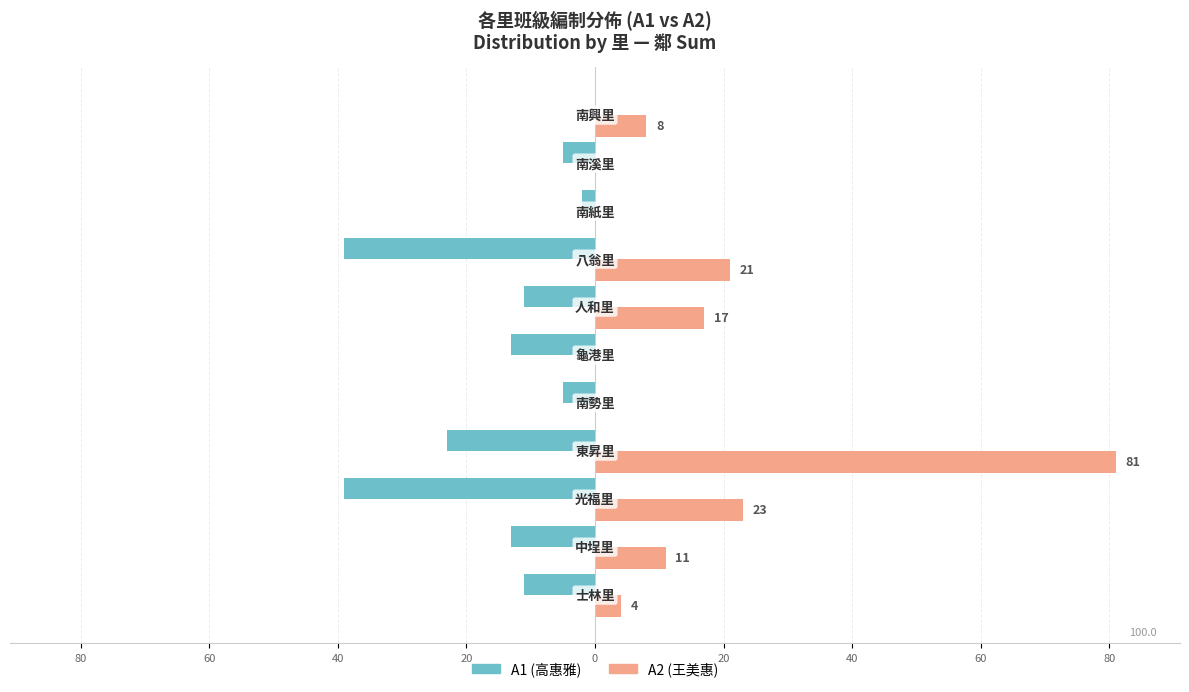

Which series has the largest range (max minus min)?

A2 (王美惠)